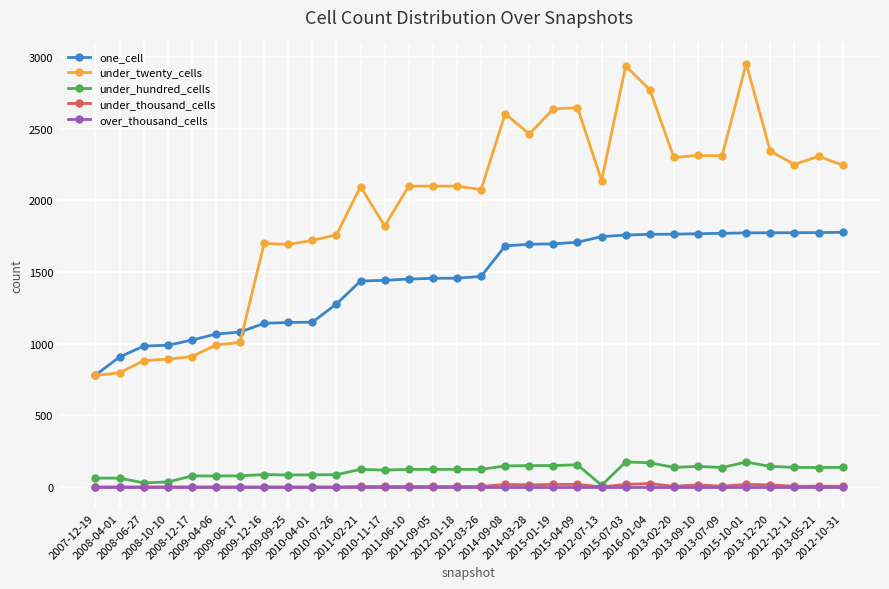

True or false: under_thousand_cells has more than 1 points higher than both neighbors.

True